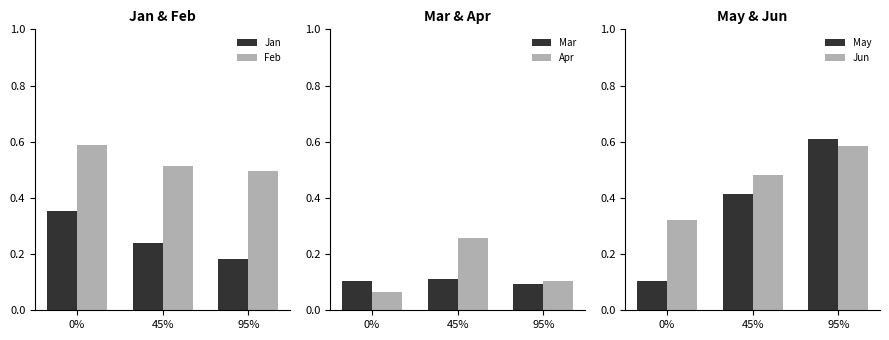

What is the highest value of the Feb series?

0.6